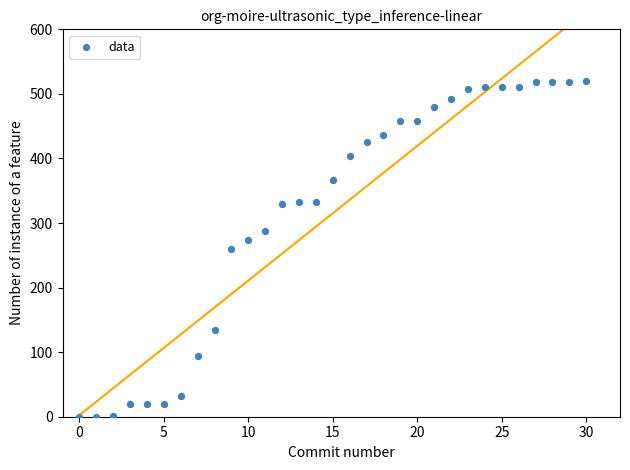

What is the range of Y values (max minus min)?

520.0